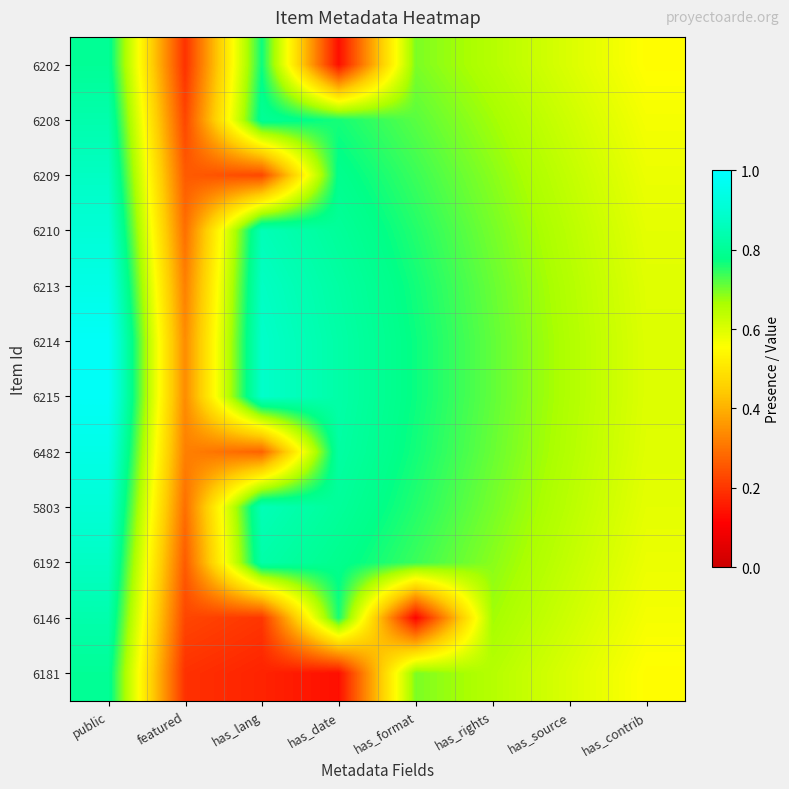

What is the total value across all series at has_contrib?

7.0